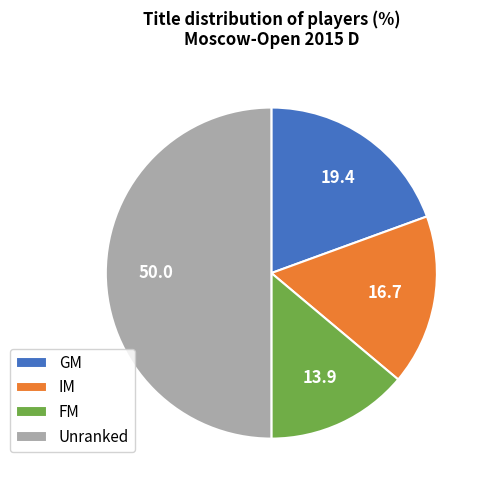

Combined, do FM and Unranked account for over 50%?

Yes